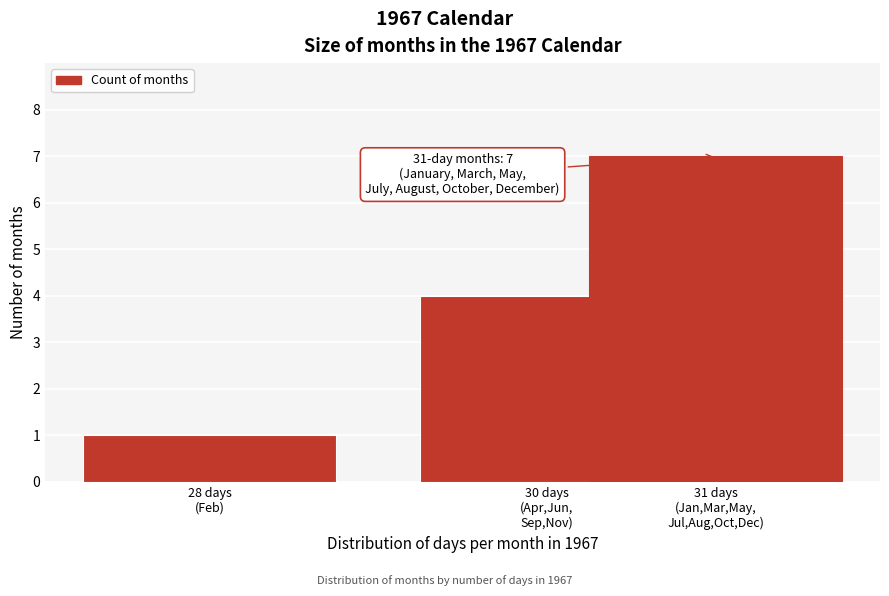

Reading left to right, list all the values displayed in this chart.

1	4	7